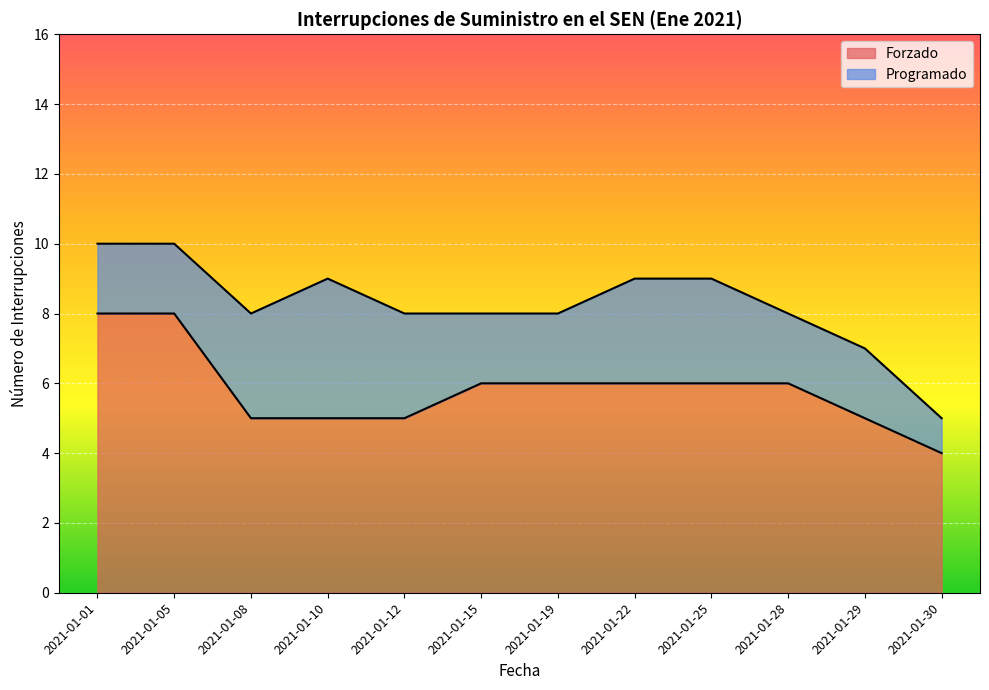

True or false: the data shows 3 at 2021-01-05.

False